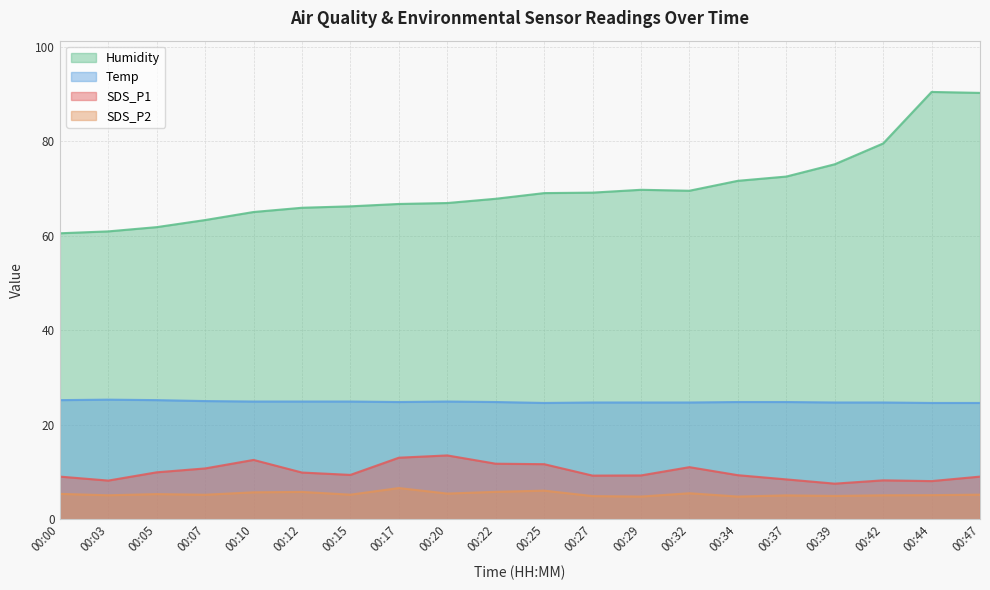

Where is the first local minimum for SDS_P1?

00:03